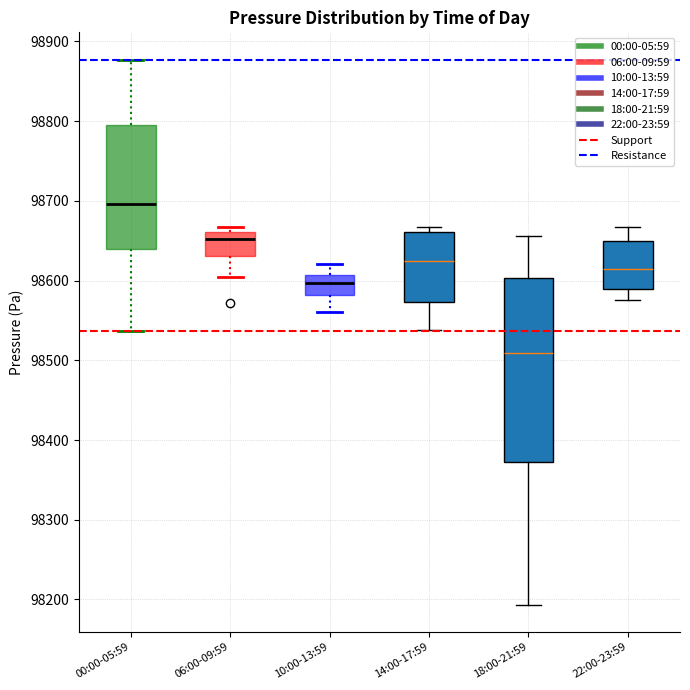

Where is the lower edge of the box for 10:00-13:59 on the y-axis? The values are not printed on the chart, so give them approximately, as read against the axis.

98580